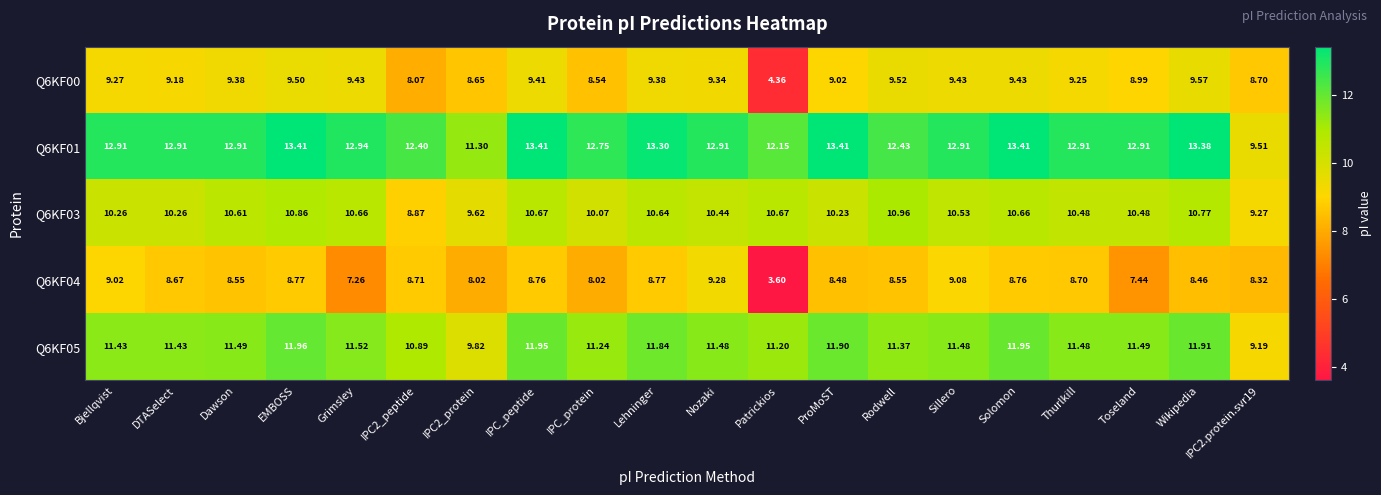

Which series has the largest range (max minus min)?

Q6KF04